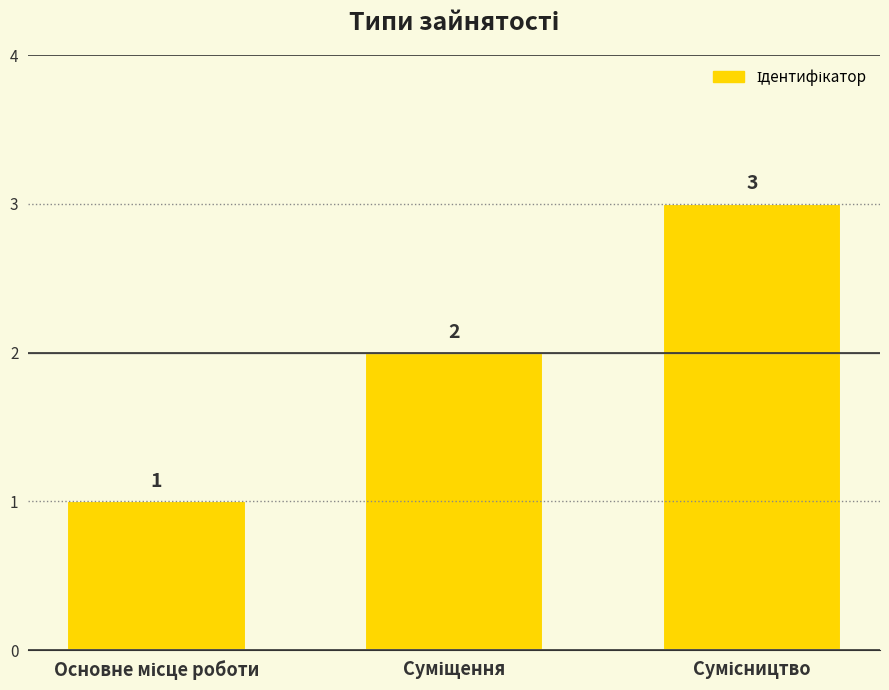

What is the greatest value displayed?

3